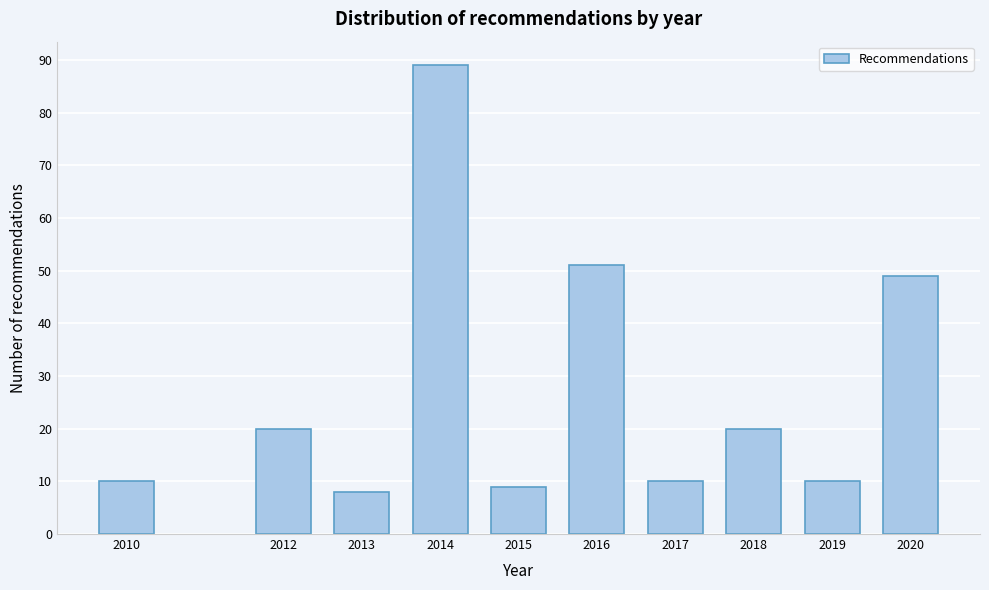

Reading right to left, what are all the values shown in this chart?

2020=49	2019=10	2018=20	2017=10	2016=51	2015=9	2014=89	2013=8	2012=20	2010=10